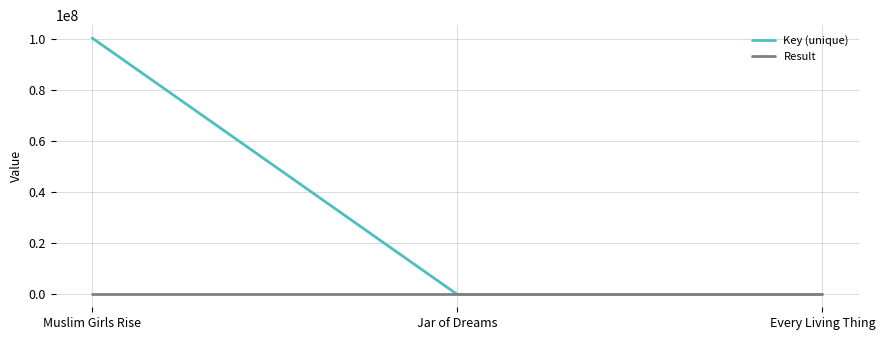

Which series has the widest spread of values?

Key (unique)